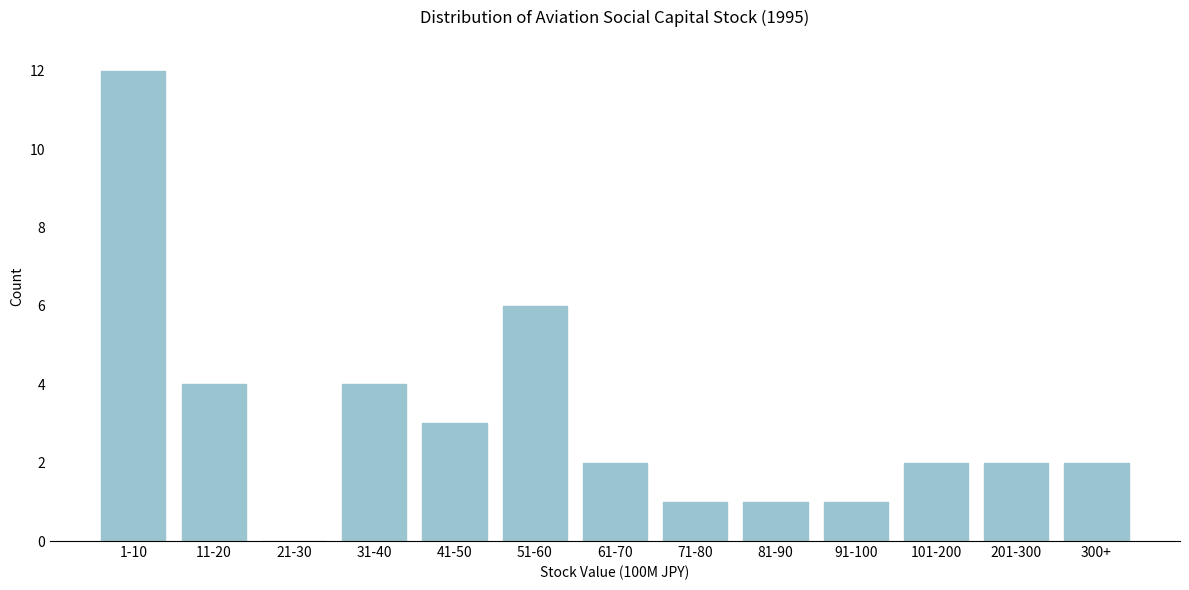

Reading left to right, transcribe all the data shown in this chart.

1-10=12	11-20=4	21-30=0	31-40=4	41-50=3	51-60=6	61-70=2	71-80=1	81-90=1	91-100=1	101-200=2	201-300=2	300+=2